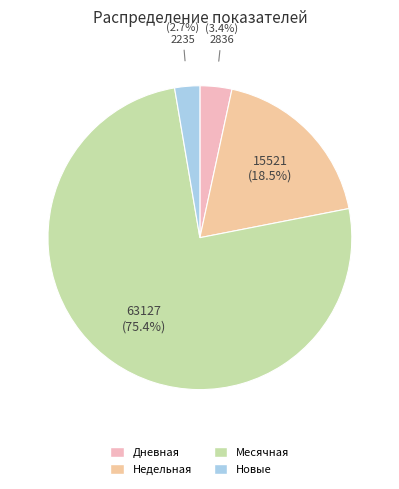

How many slices are in this pie chart?

4